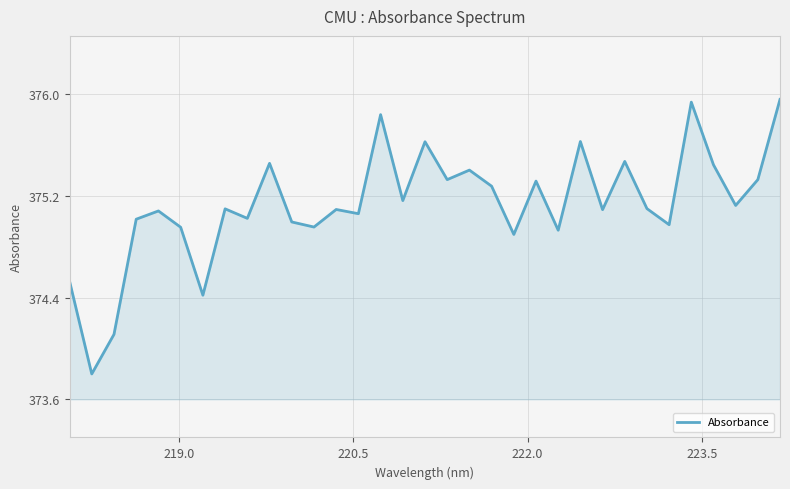

What is the minimum value shown in the chart?

373.8